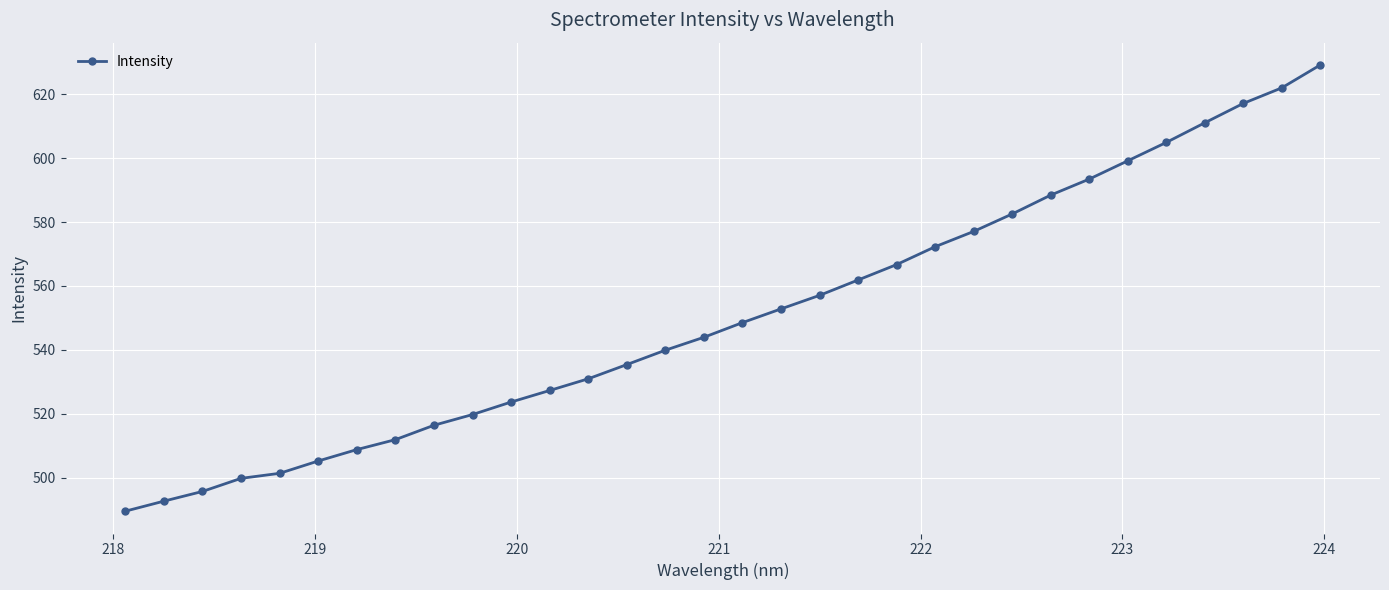

What is the average value?

550.8